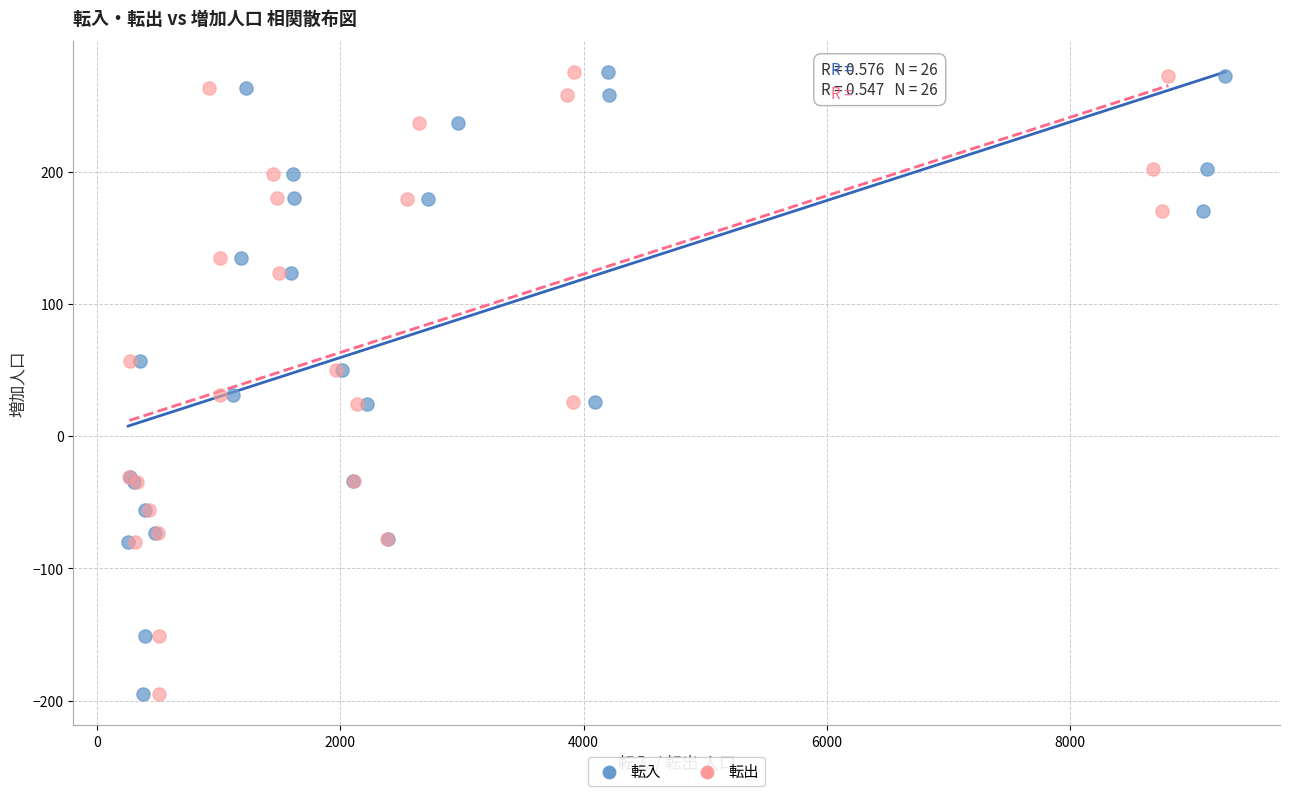

What are all the series names shown in the legend?

転入, 転出